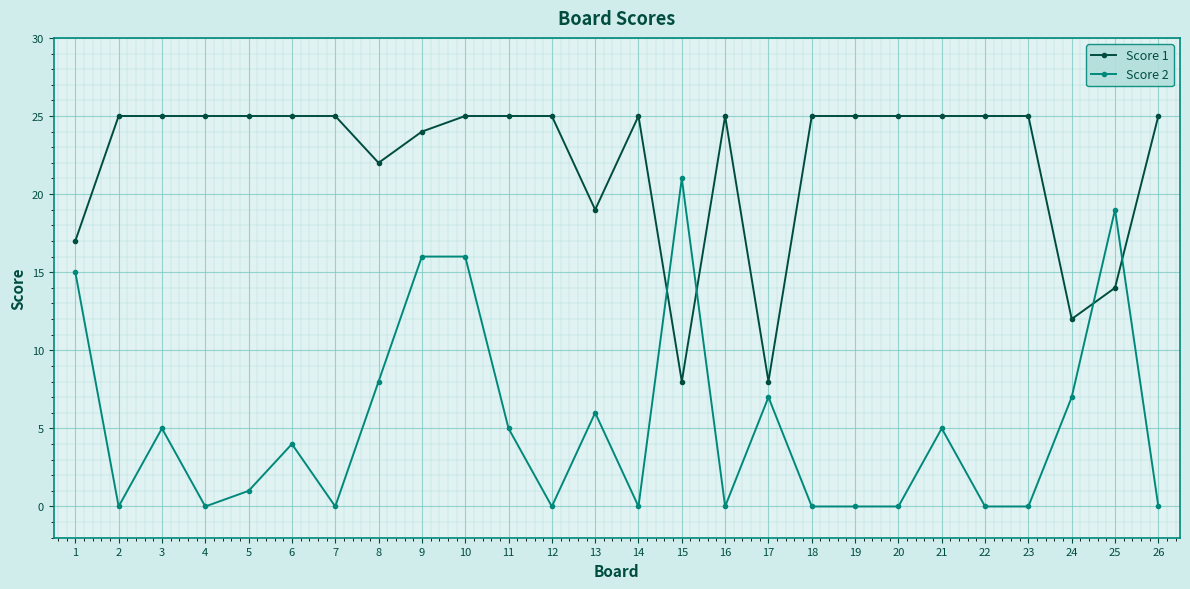

What is the maximum value shown in the chart?

25